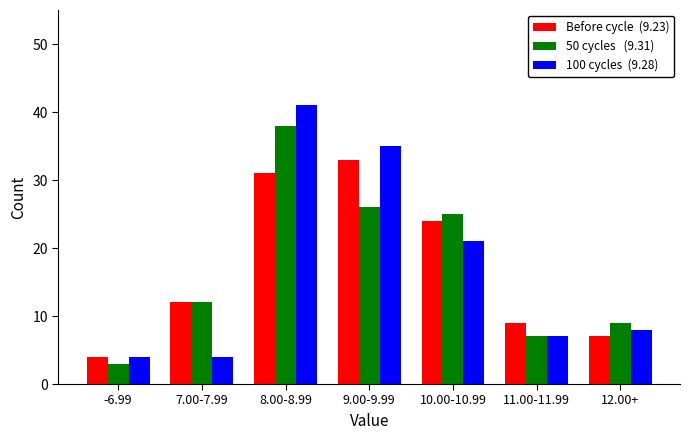

At which category is the sum across all series the highest?

8.00-8.99